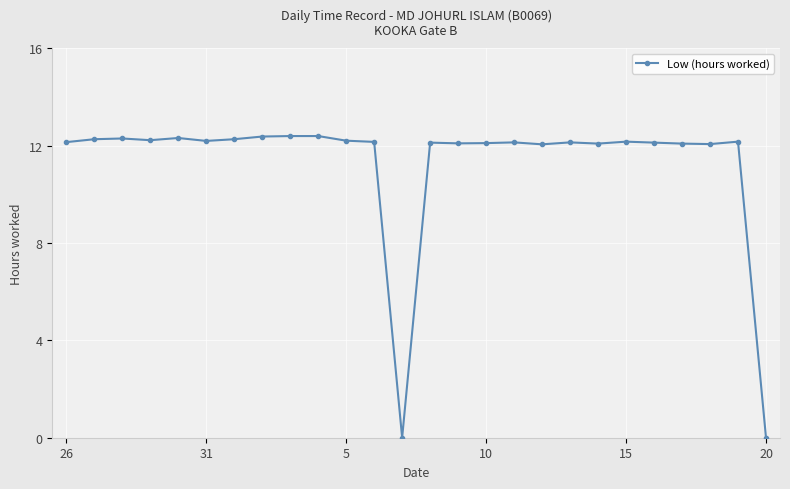

True or false: the data has more than 1 interior local peaks.

True